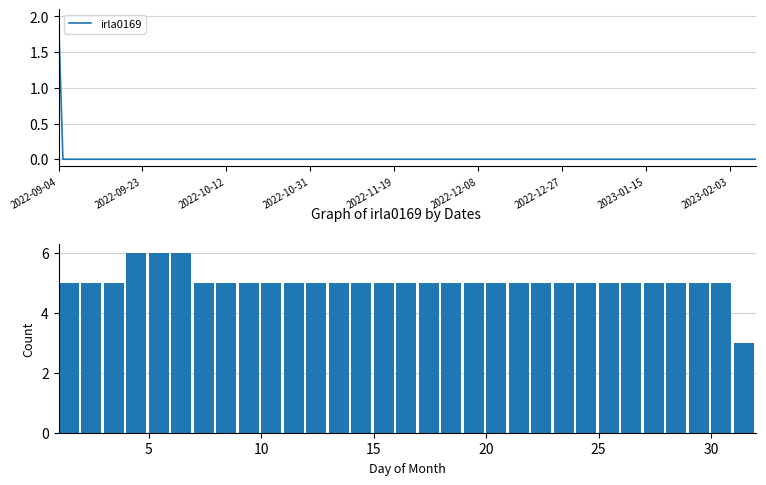

What is the label of the 20th bar from the right?

11